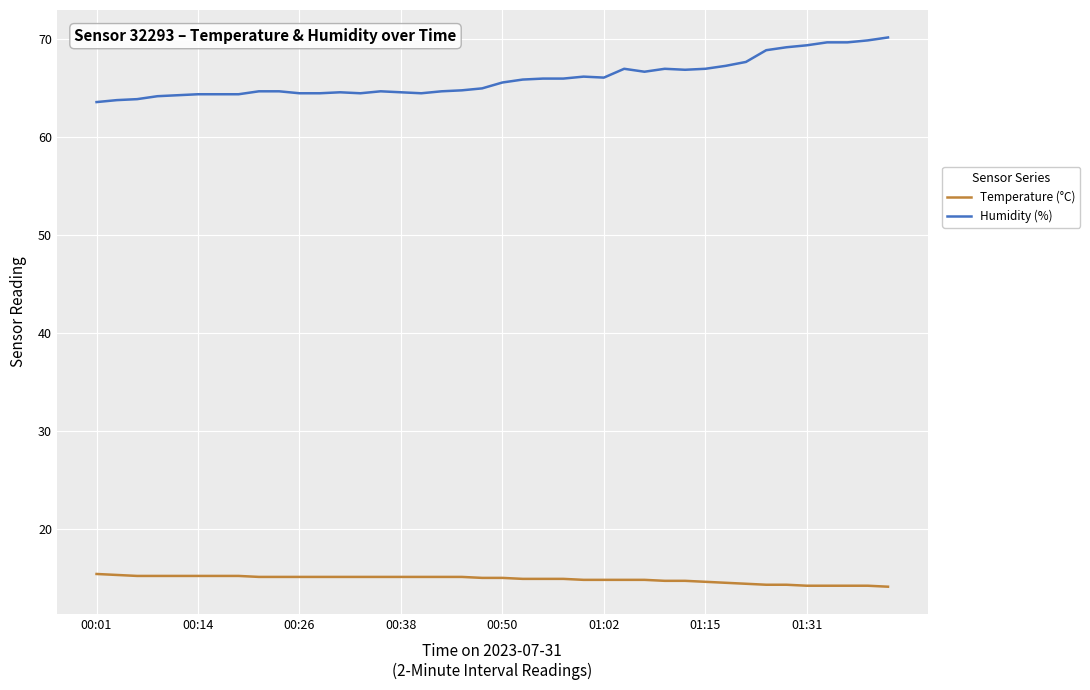

What are all the series names shown in the legend?

Temperature (°C), Humidity (%)